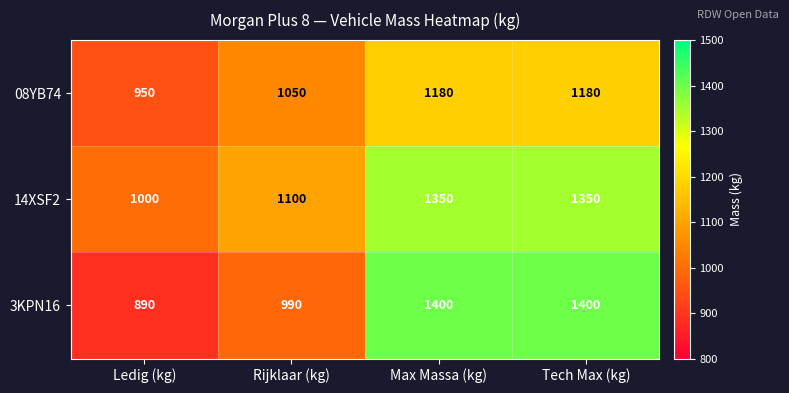

Rank the series by their average value, from lowest to highest.

08YB74, 3KPN16, 14XSF2